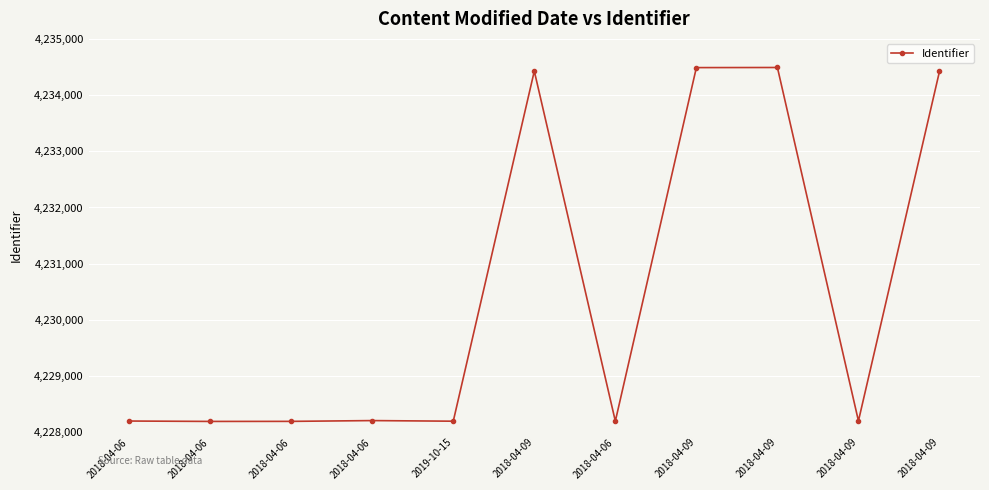

Reading left to right, list all the values displayed in this chart.

2018-04-06=4228200	2018-04-06=4228193	2018-04-06=4228194	2018-04-06=4228208	2019-10-15=4228197	2018-04-09=4234427	2018-04-06=4228198	2018-04-09=4234489	2018-04-09=4234491	2018-04-09=4228202	2018-04-09=4234421